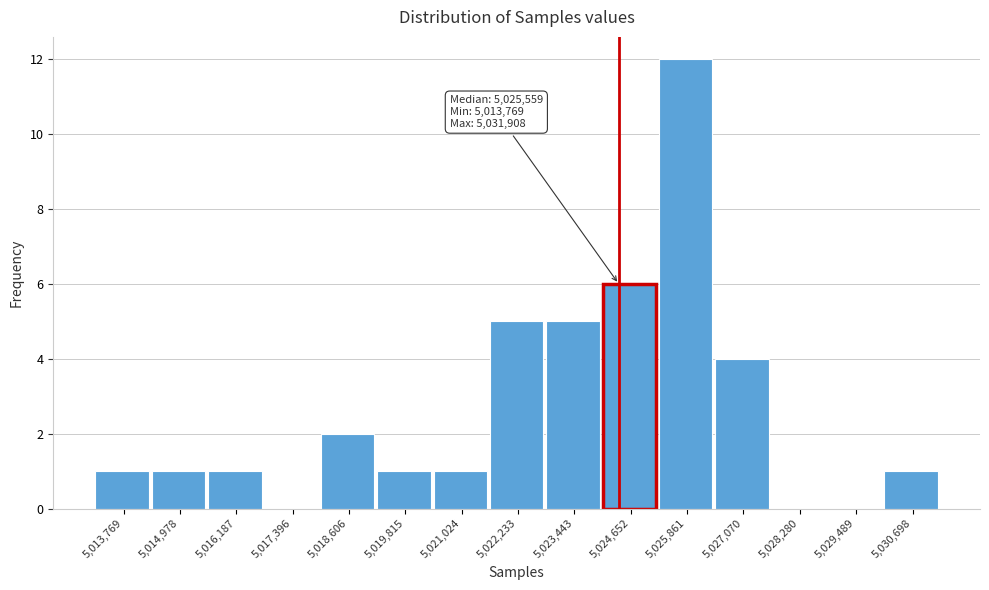

Reading left to right, what are all the values shown in this chart?

5,013,769=1	5,014,978=1	5,016,187=1	5,017,396=0	5,018,606=2	5,019,815=1	5,021,024=1	5,022,233=5	5,023,443=5	5,024,652=6	5,025,861=12	5,027,070=4	5,028,280=0	5,029,489=0	5,030,698=1